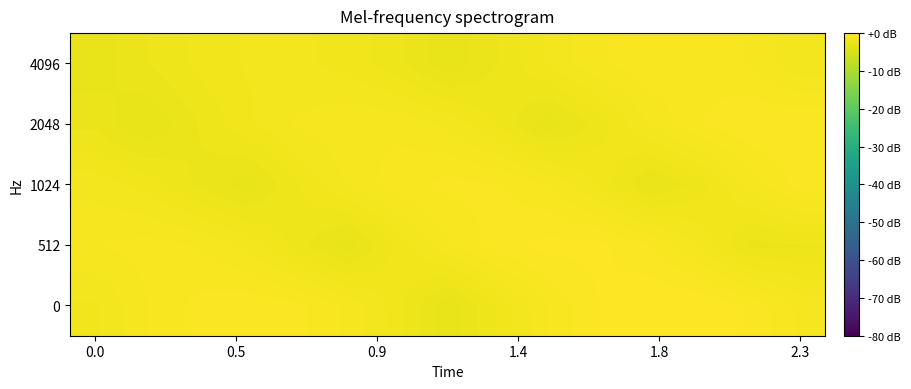

Reading right to left, extract all data points from this chart.

0: -1.0	-0.4	-0.0	0.0	-0.3	-0.9	-1.8	-2.8	-1.7	-1.0	-0.5	-0.4	-0.5	-1.0	-1.6
512: -2.2	-2.3	-1.3	-0.6	-0.2	-0.2	-0.4	-1.0	-1.8	-2.7	-2.0	-1.3	-0.9	-0.8	-1.0
1024: -0.5	-1.1	-2.0	-2.6	-1.6	-1.0	-0.6	-0.5	-0.7	-1.2	-1.9	-2.7	-2.2	-1.7	-1.4
2048: -0.3	-0.3	-0.6	-1.2	-2.0	-2.7	-1.9	-1.3	-1.0	-1.0	-1.2	-1.6	-2.2	-2.8	-2.3
4096: -1.5	-1.0	-0.7	-0.7	-1.0	-1.5	-2.2	-2.7	-2.1	-1.7	-1.5	-1.5	-1.8	-2.2	-2.7